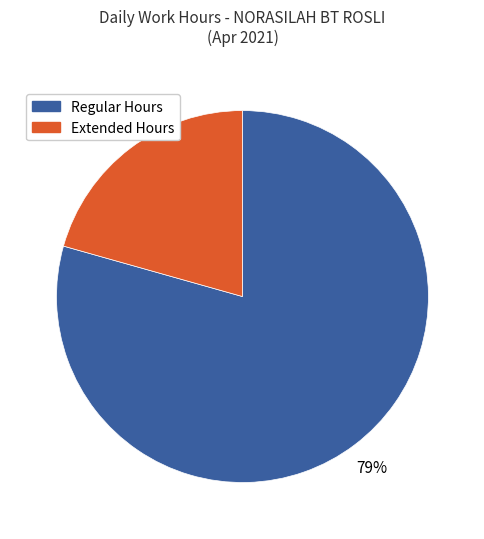

To the nearest percent, what is the average slice percentage?

50%